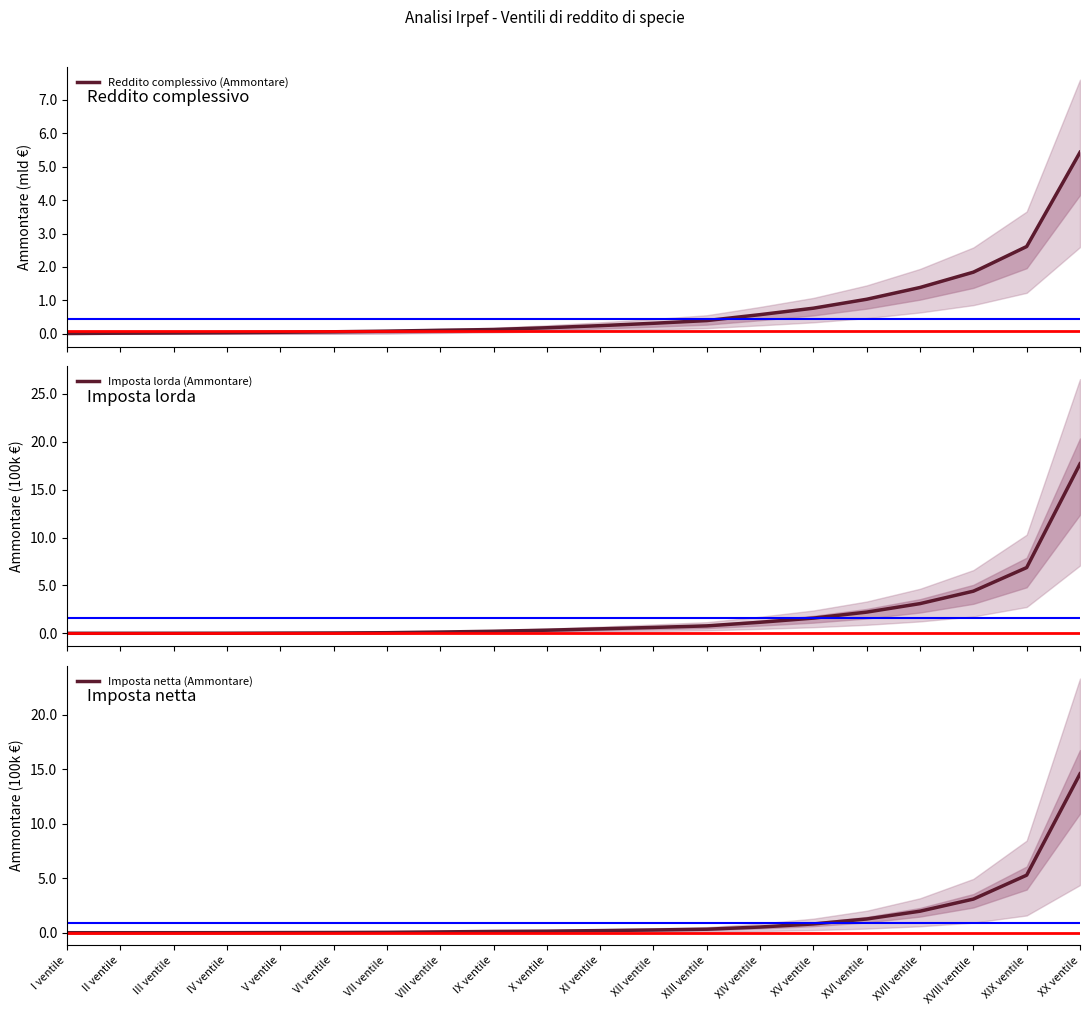

How many intersections are there between Reddito complessivo (Ammontare) and Imposta netta (Ammontare)?

1